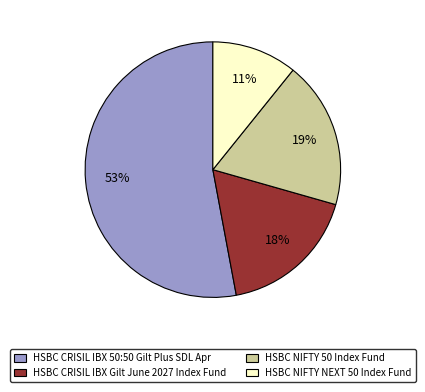

How many segments does this pie chart have?

4